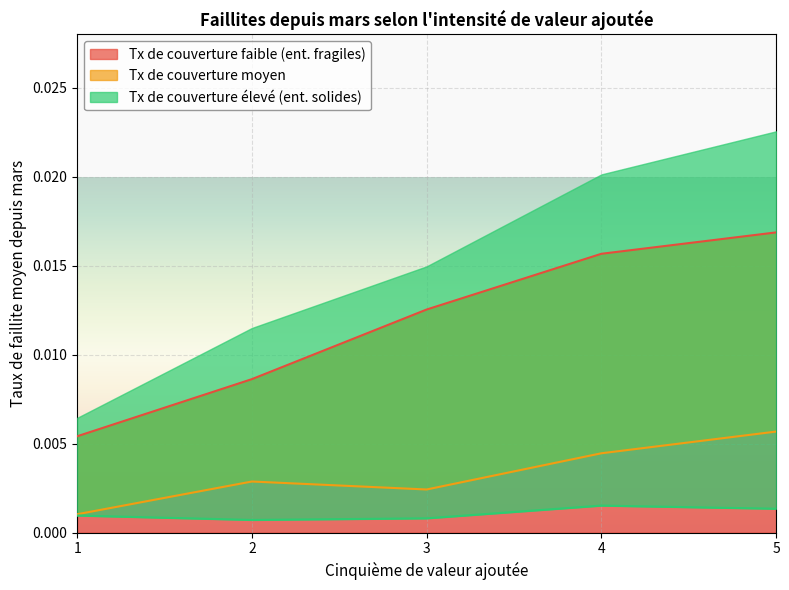

List the labels in order of Tx de couverture faible (ent. fragiles) value, smallest first.

1, 2, 3, 4, 5